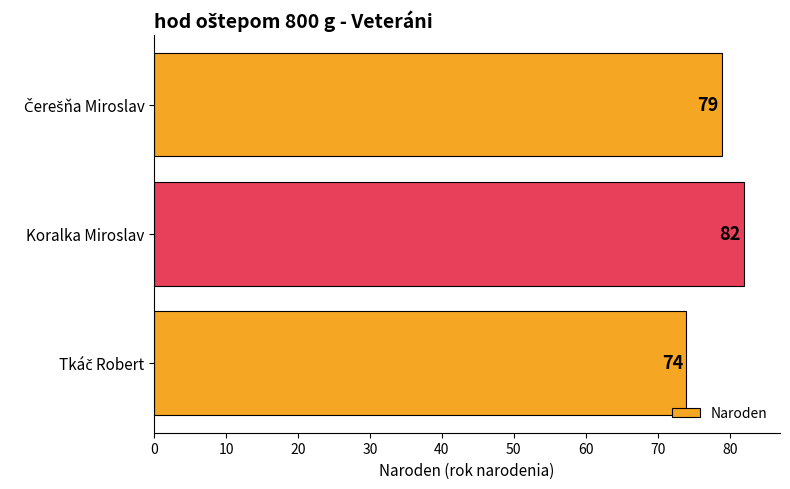

Count the values in the range 74 to 82.

3